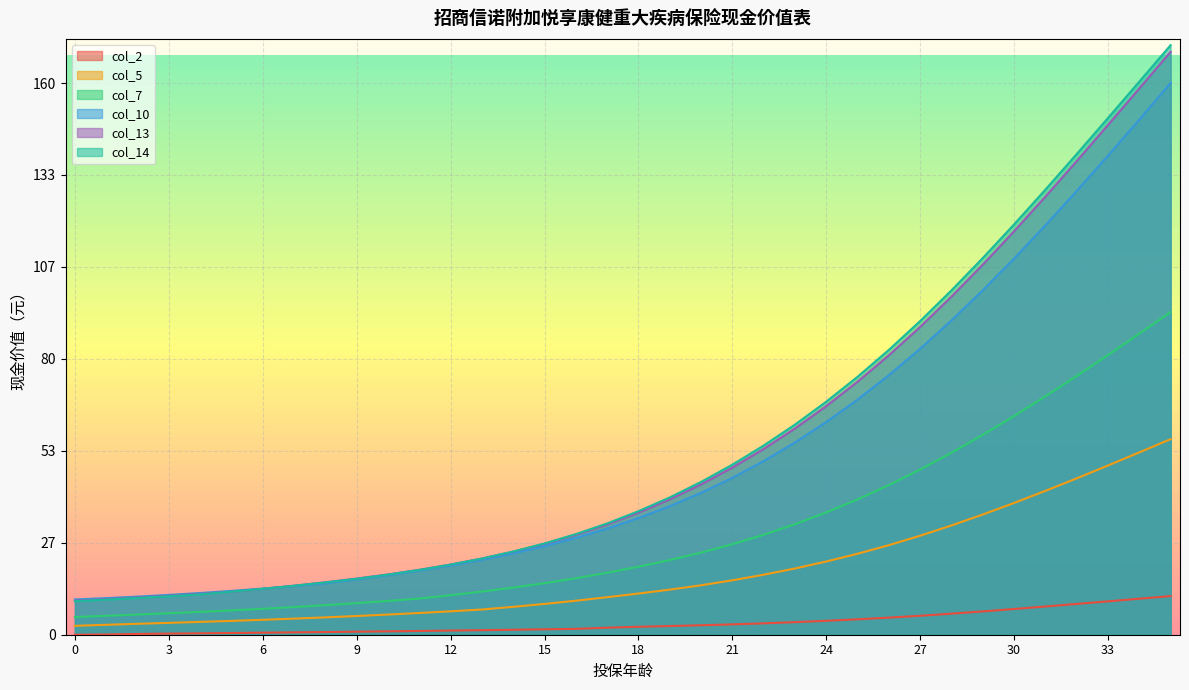

What is the total value across all series at 2?

41.8